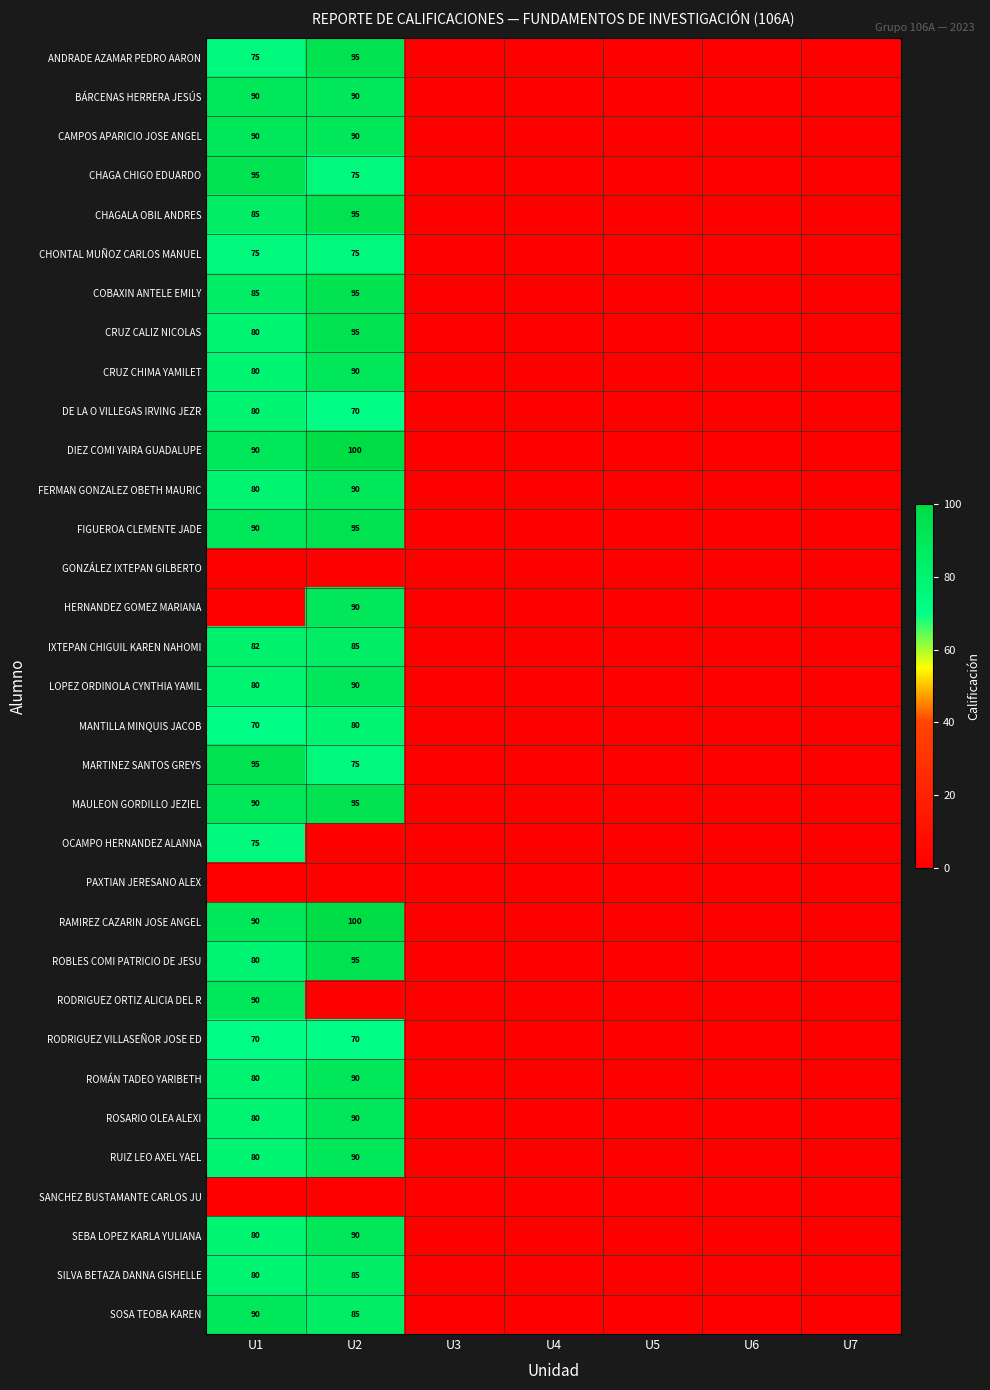

True or false: CHAGALA OBIL ANDRES has a value of 95 at U2.

True